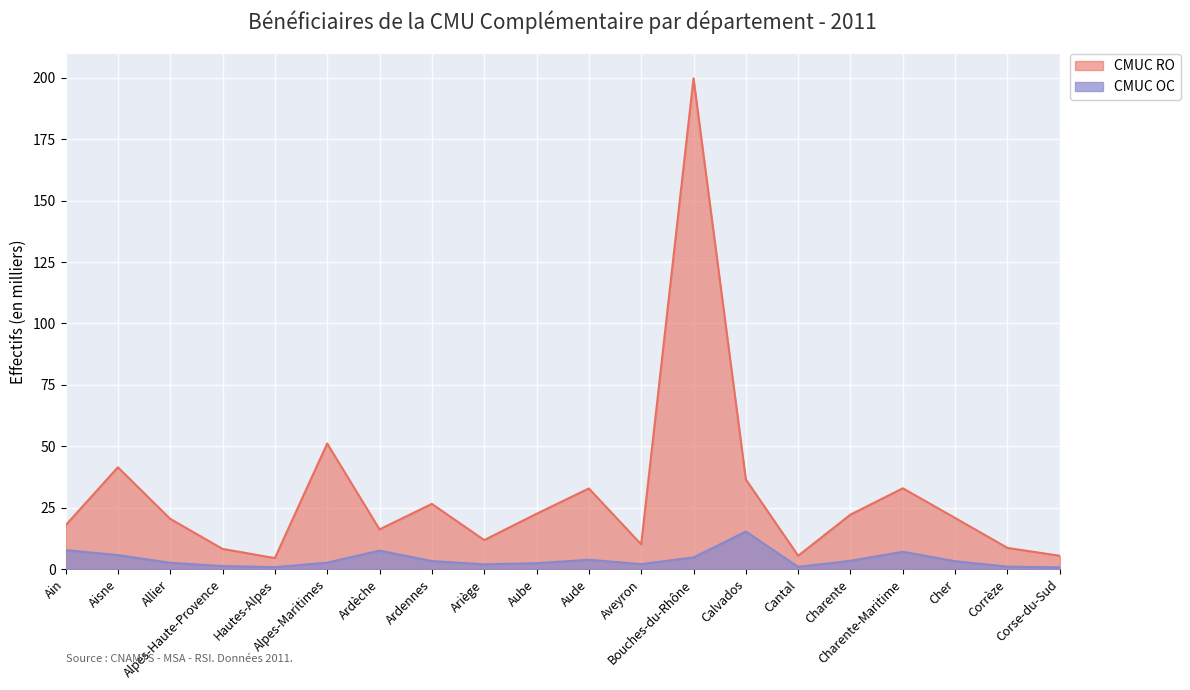

What is the sum of the CMUC RO values at Charente and Aude?

55.0